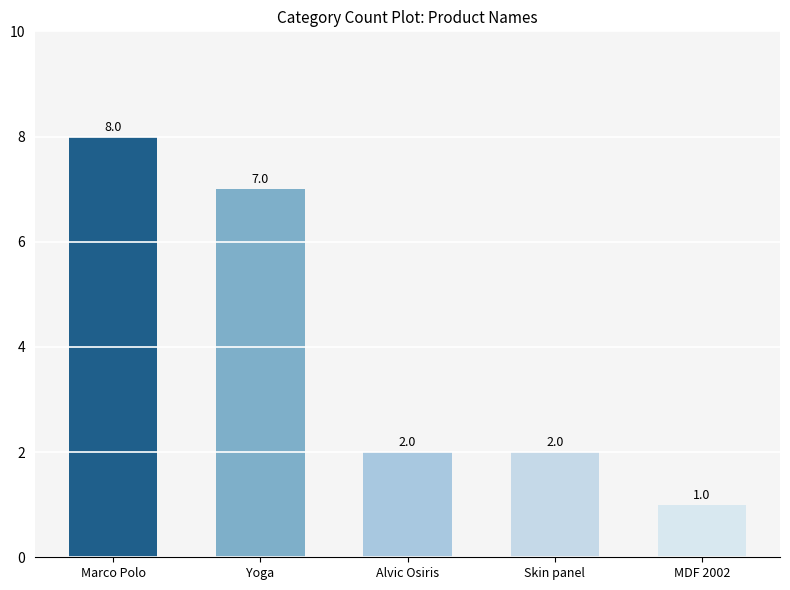

What is the label of the 4th bar from the left?

Skin panel